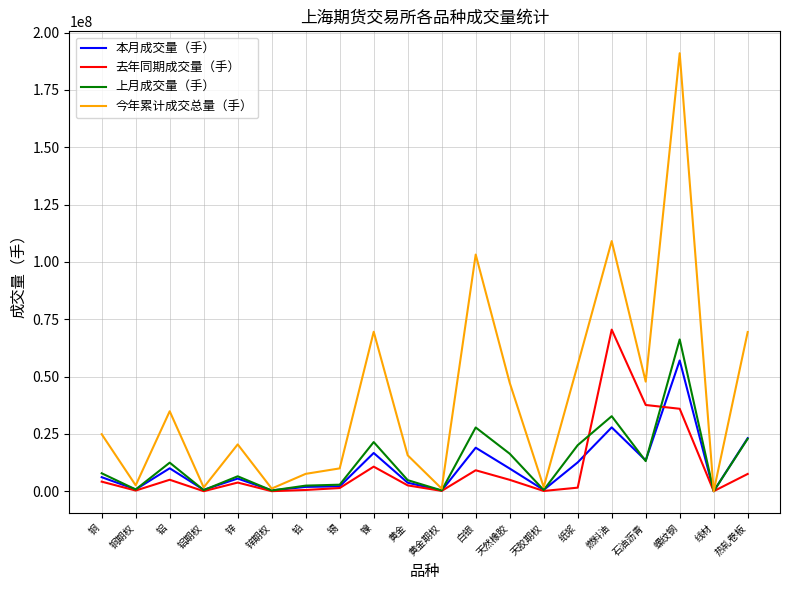

Which series has the largest total across all categories?

今年累计成交总量（手）